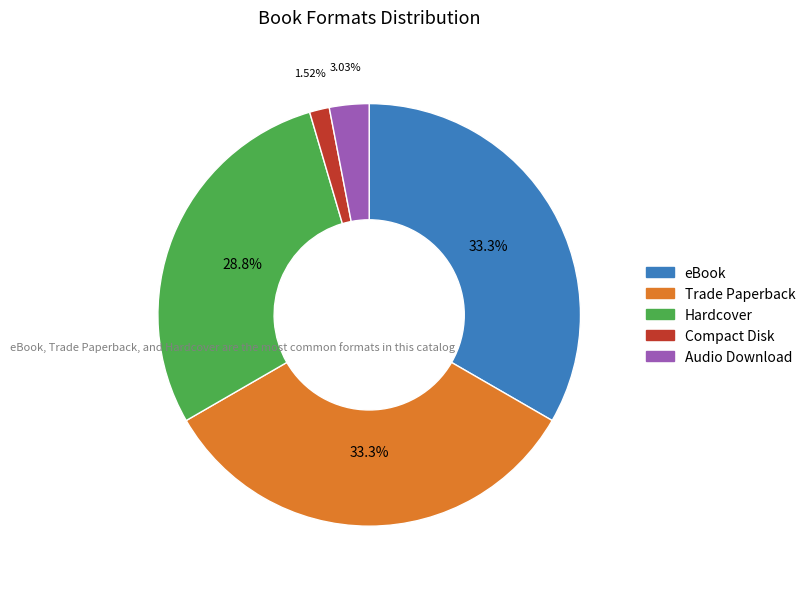

What percentage is the Trade Paperback slice, to the nearest percent?

33%